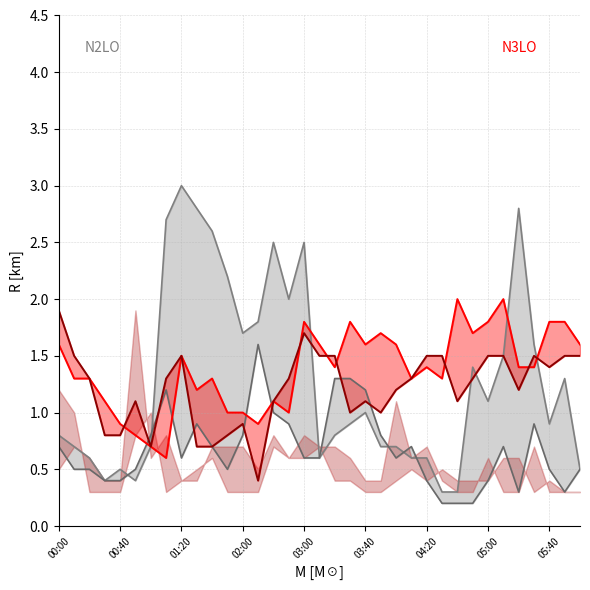

The N3LO upper series shows 2.1 at 22. True or false?

False